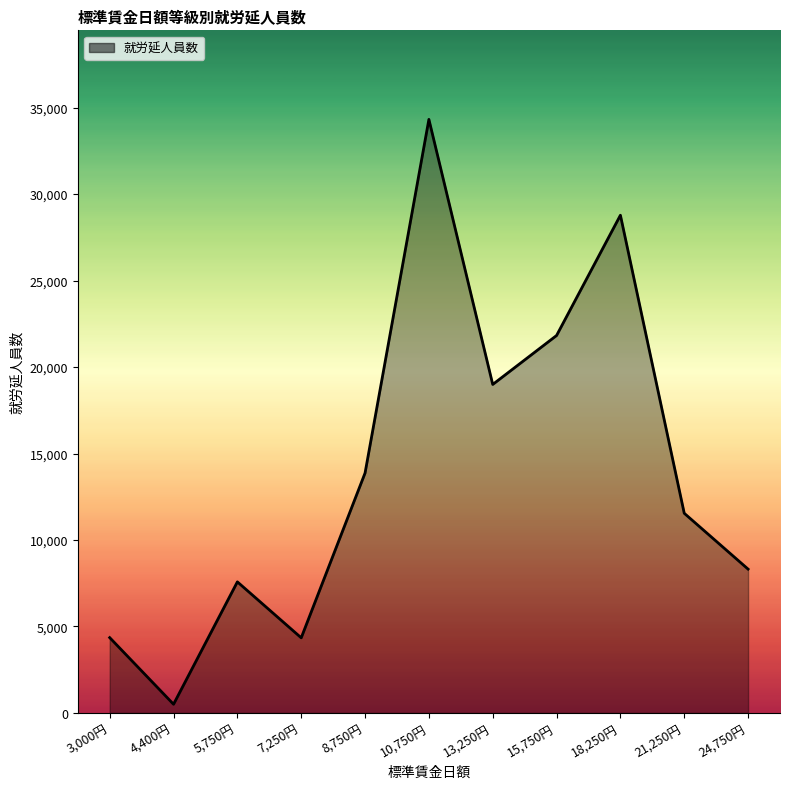

Between 3,000円 and 8,750円, which is larger?

8,750円